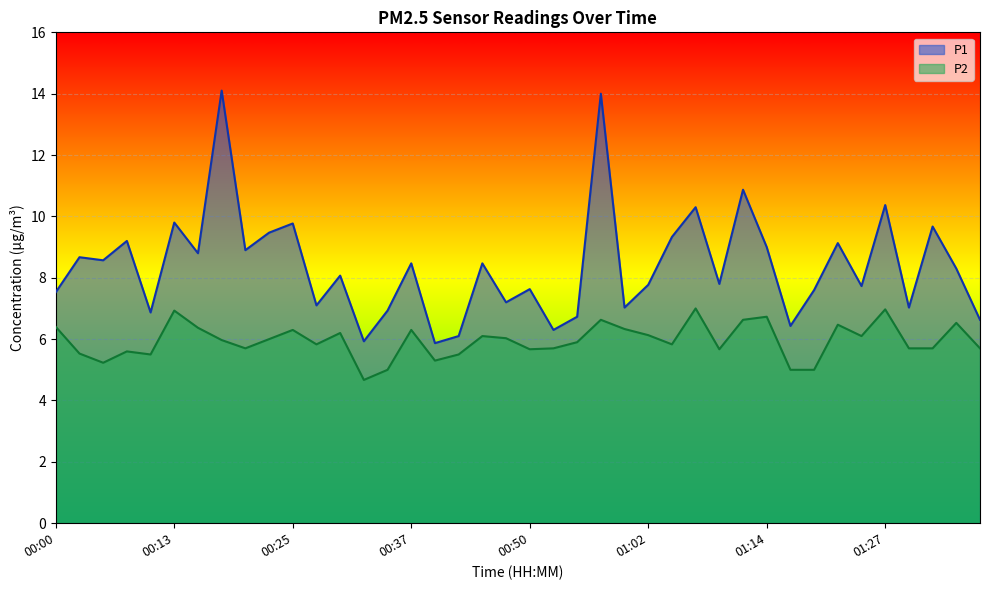

True or false: P1 has more than 0 interior local peaks.

True